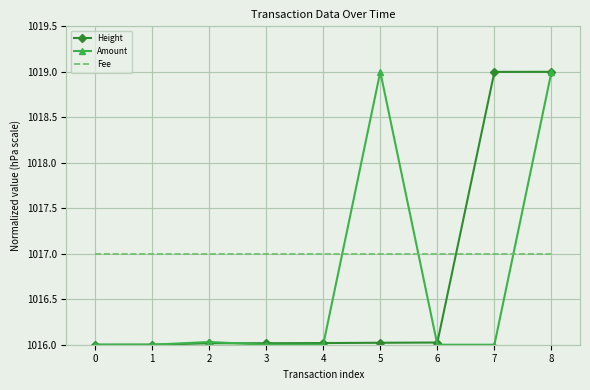

What is the minimum value for Fee?

1017.0